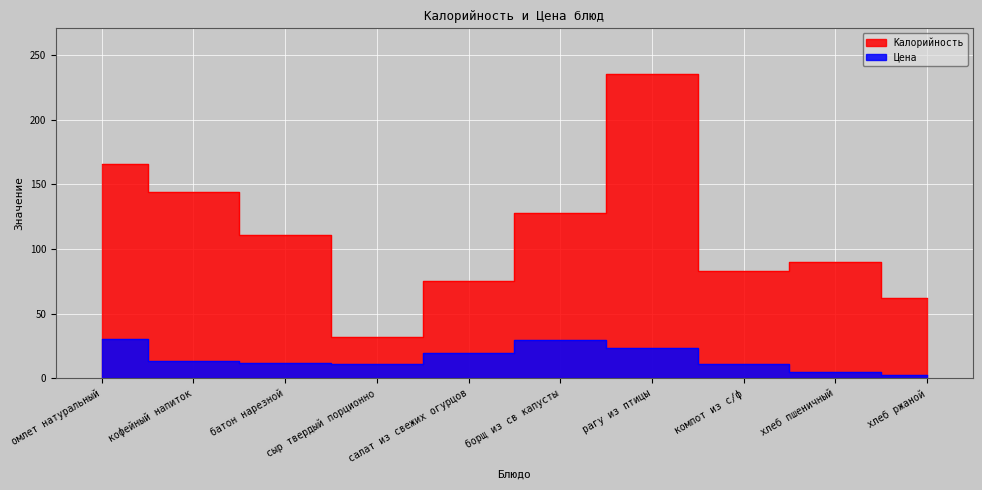

What is the difference between the second highest and second lowest values in the Цена series?

24.9